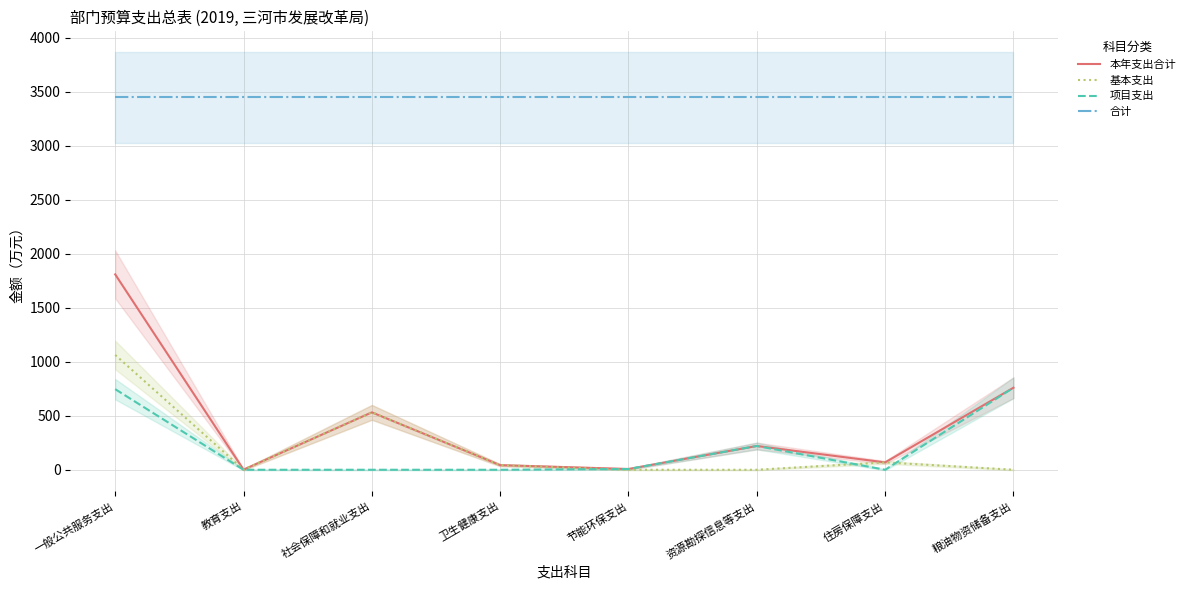

Rank the series at 节能环保支出 from highest to lowest value.

合计, 本年支出合计, 项目支出, 基本支出